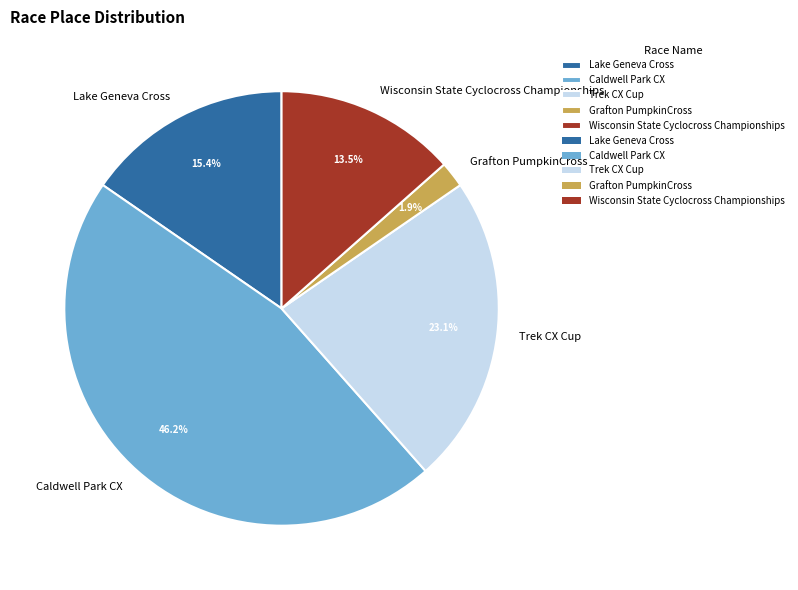

To the nearest percent, what percentage of the pie is Caldwell Park CX?

46%